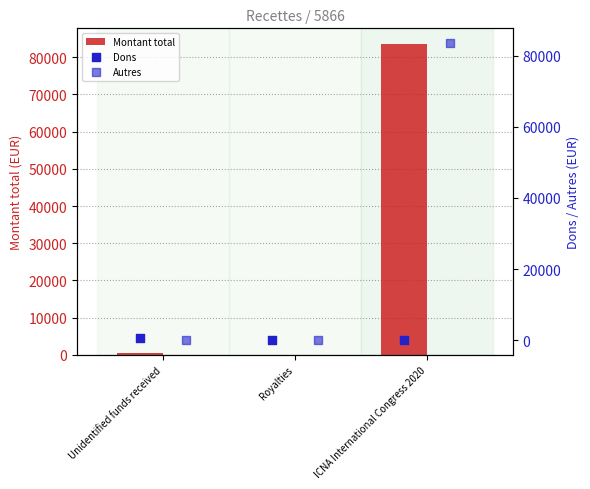

What is the sum of all Montant total values?

84072.0